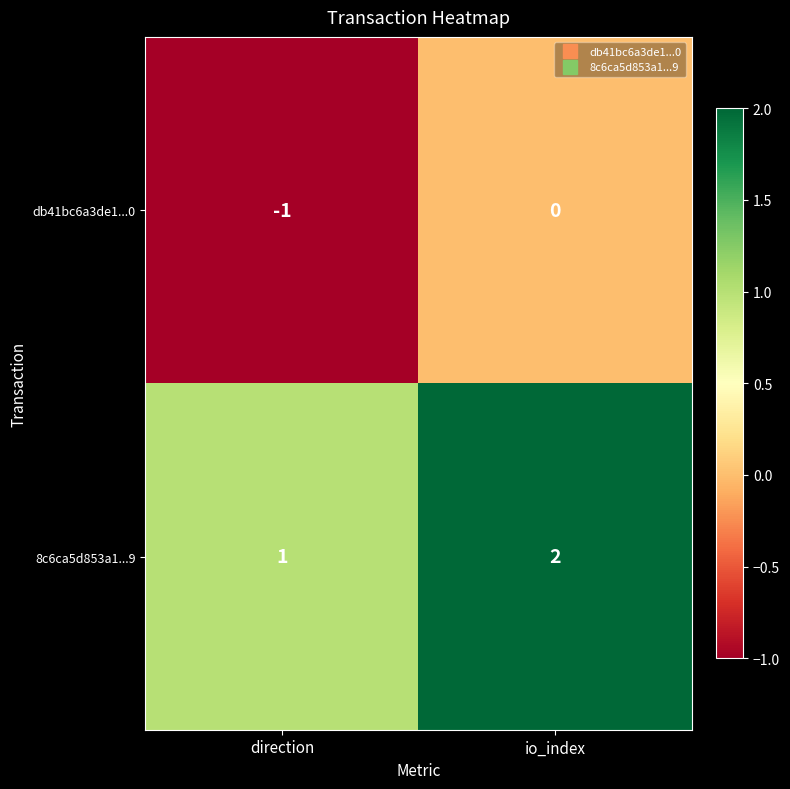

What is the minimum value shown in the chart?

-1